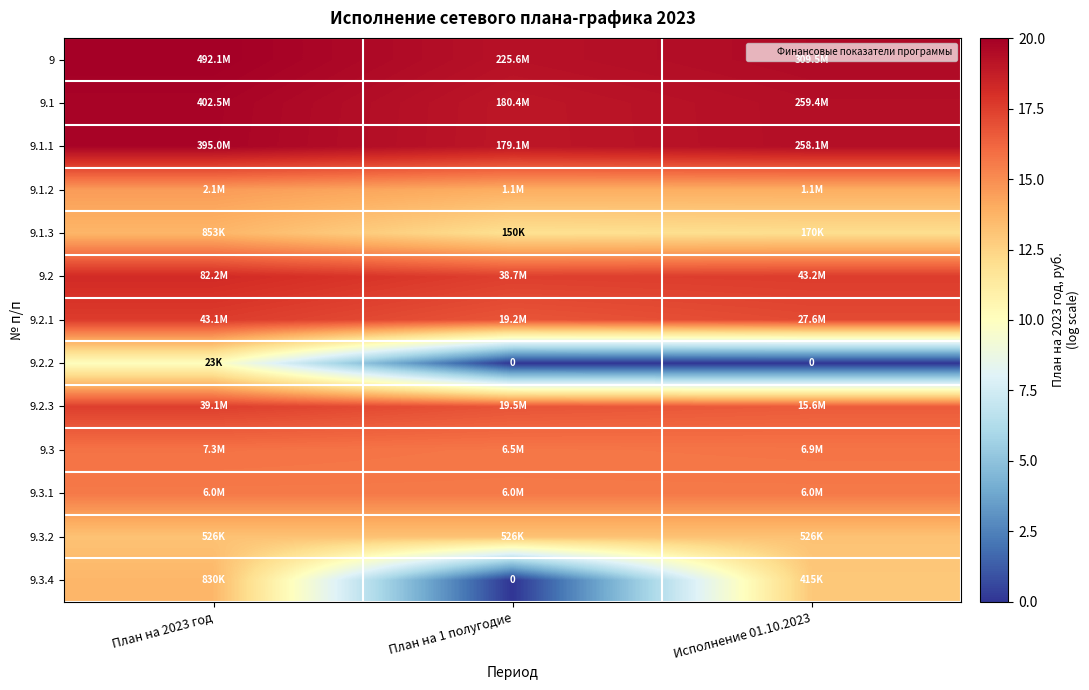

Rank the series by their maximum value, from lowest to highest.

9.2.2, 9.3.2, 9.3.4, 9.1.3, 9.1.2, 9.3.1, 9.3, 9.2.3, 9.2.1, 9.2, 9.1.1, 9.1, 9